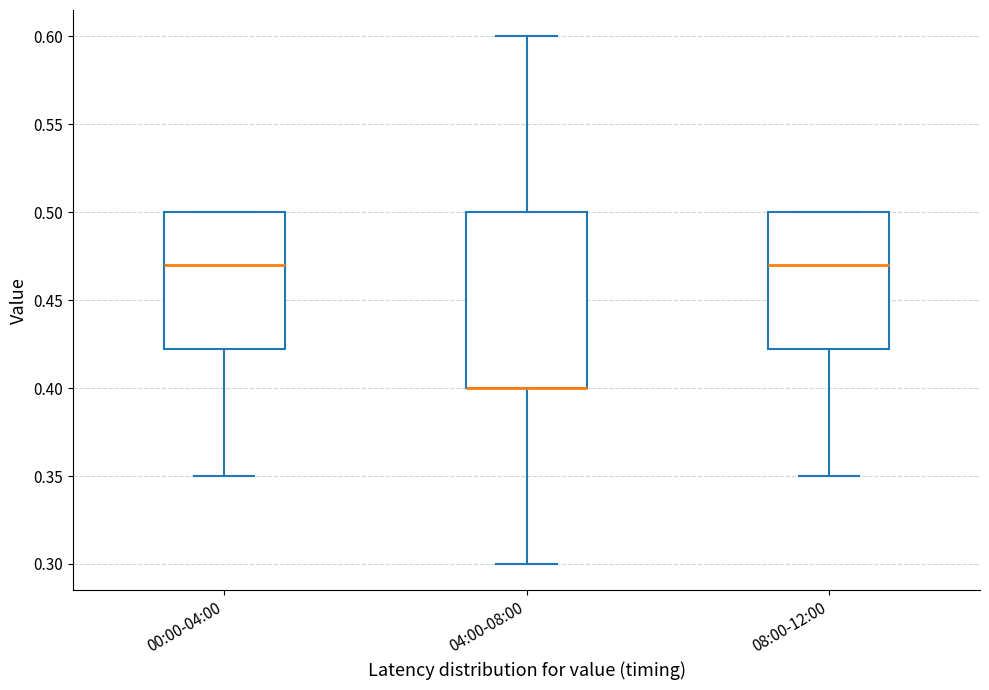

Reading left to right, transcribe this box plot: for each box, give where its median line is, the range the box spans, and where its two whiskers end, as read against the y-axis. The values are not printed on the chart, so give them approximately, as read against the axis.

00:00-04:00: median 0.470, box 0.425 to 0.500, whiskers 0.350 to 0.500
04:00-08:00: median 0.400 (drawn on the box's lower edge), box 0.400 to 0.500, whiskers 0.300 to 0.600
08:00-12:00: median 0.470, box 0.425 to 0.500, whiskers 0.350 to 0.500